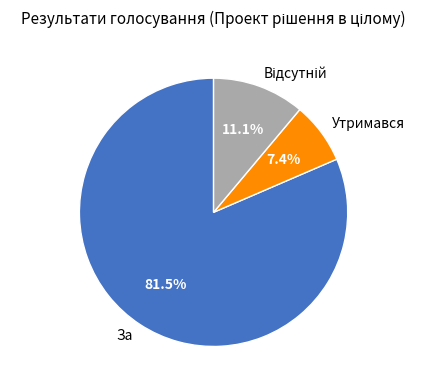

Between Утримався and За, which is larger?

За